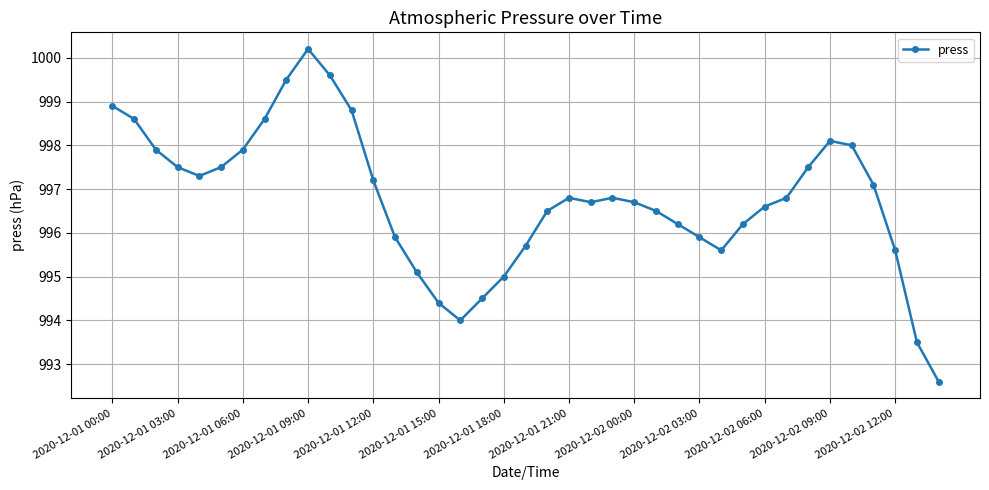

What is the difference between the maximum and minimum values?

7.6